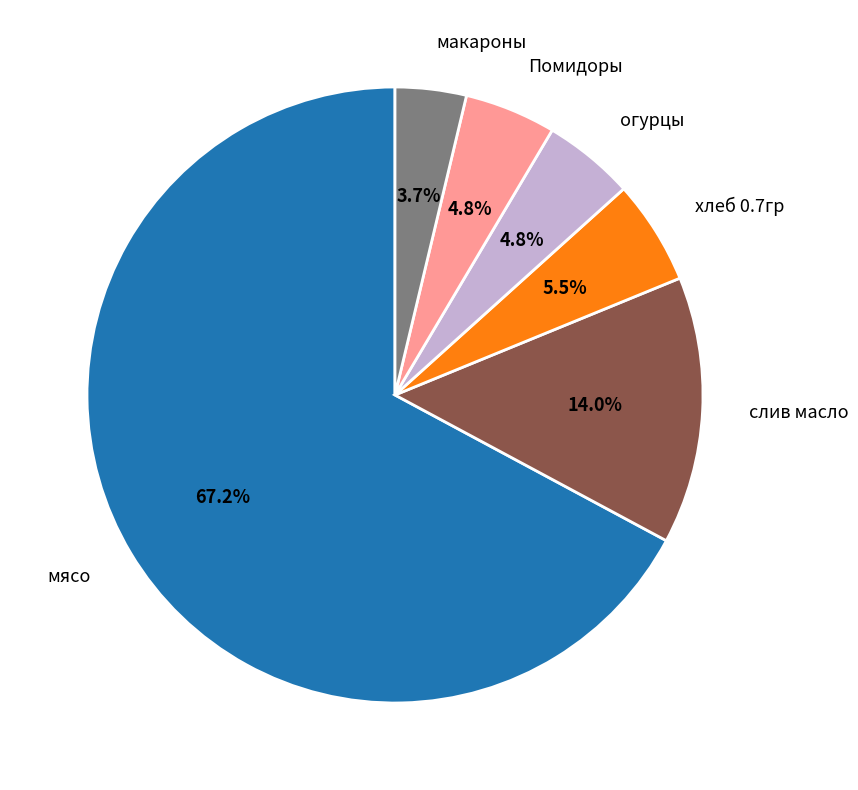

Does any single category account for the majority?

Yes